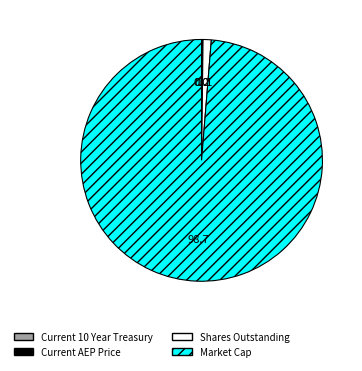

True or false: Market Cap accounts for 89% of the total.

False